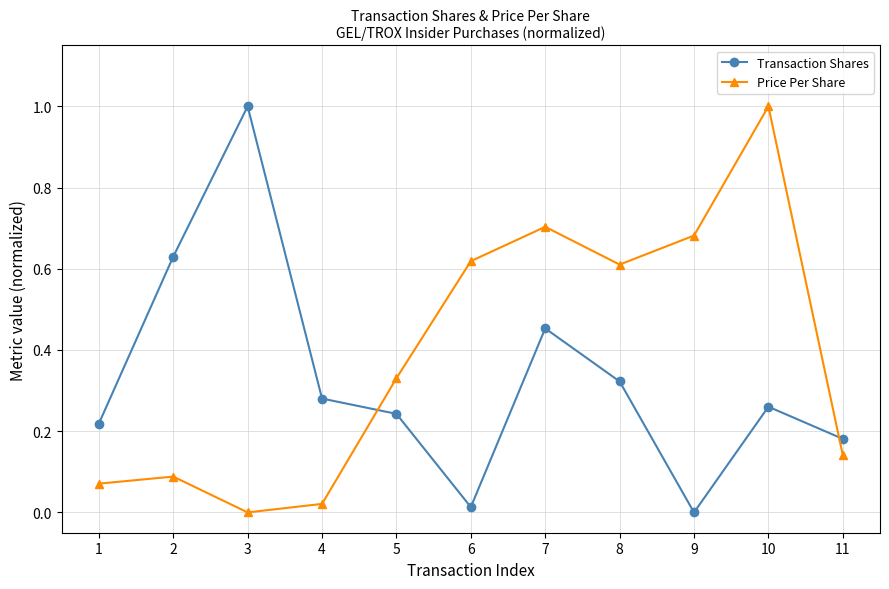

True or false: Price Per Share has more than 1 points higher than both neighbors.

True